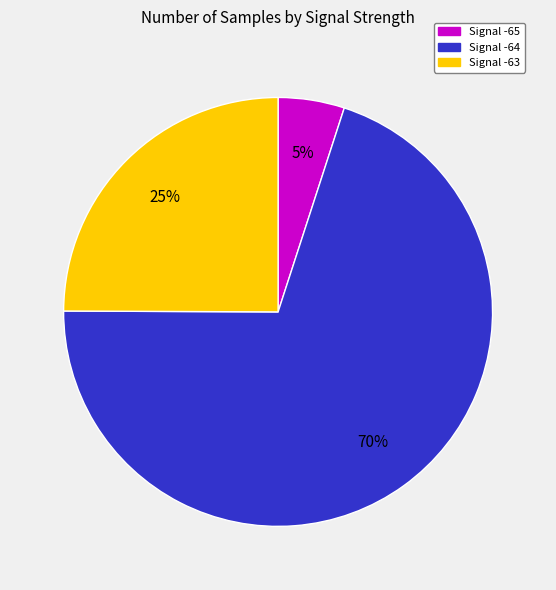

How many segments does this pie chart have?

3